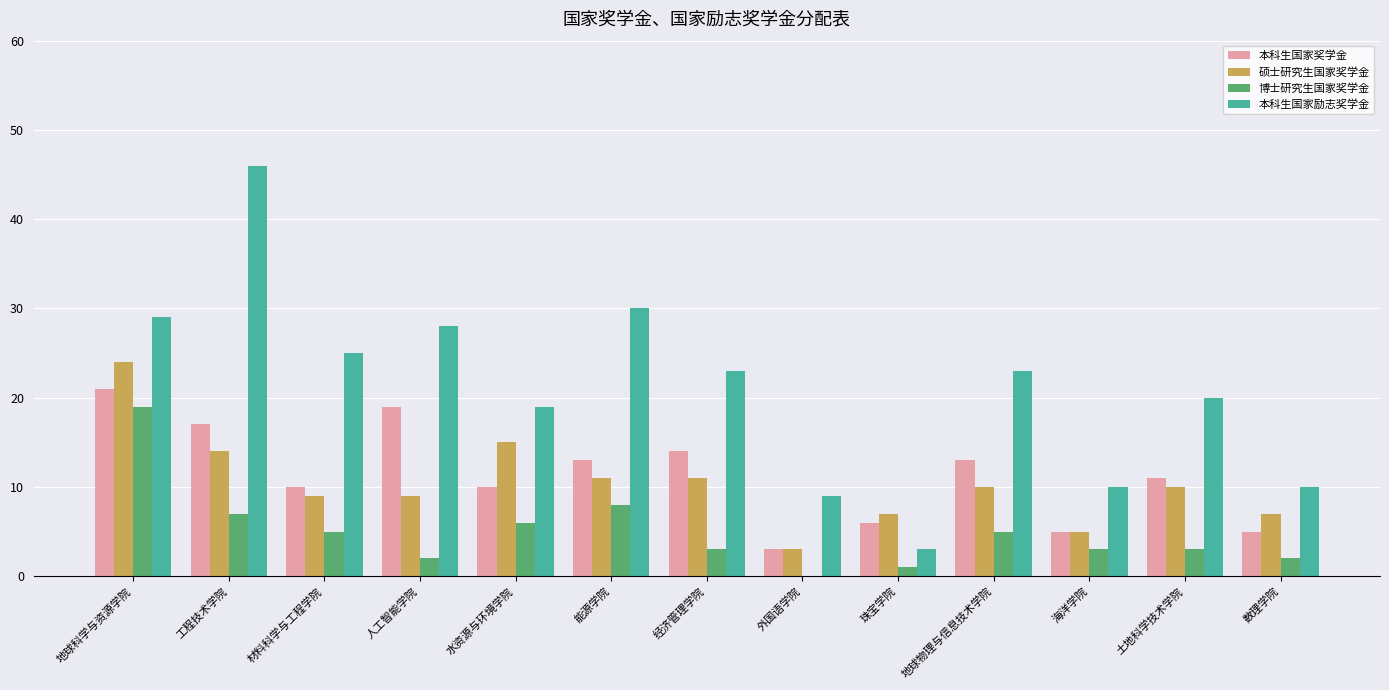

Reading left to right, what are all the values shown in this chart?

本科生国家奖学金: 地球科学与资源学院=21	工程技术学院=17	材料科学与工程学院=10	人工智能学院=19	水资源与环境学院=10	能源学院=13	经济管理学院=14	外国语学院=3	珠宝学院=6	地球物理与信息技术学院=13	海洋学院=5	土地科学技术学院=11	数理学院=5
硕士研究生国家奖学金: 地球科学与资源学院=24	工程技术学院=14	材料科学与工程学院=9	人工智能学院=9	水资源与环境学院=15	能源学院=11	经济管理学院=11	外国语学院=3	珠宝学院=7	地球物理与信息技术学院=10	海洋学院=5	土地科学技术学院=10	数理学院=7
博士研究生国家奖学金: 地球科学与资源学院=19	工程技术学院=7	材料科学与工程学院=5	人工智能学院=2	水资源与环境学院=6	能源学院=8	经济管理学院=3	外国语学院=0	珠宝学院=1	地球物理与信息技术学院=5	海洋学院=3	土地科学技术学院=3	数理学院=2
本科生国家励志奖学金: 地球科学与资源学院=29	工程技术学院=46	材料科学与工程学院=25	人工智能学院=28	水资源与环境学院=19	能源学院=30	经济管理学院=23	外国语学院=9	珠宝学院=3	地球物理与信息技术学院=23	海洋学院=10	土地科学技术学院=20	数理学院=10